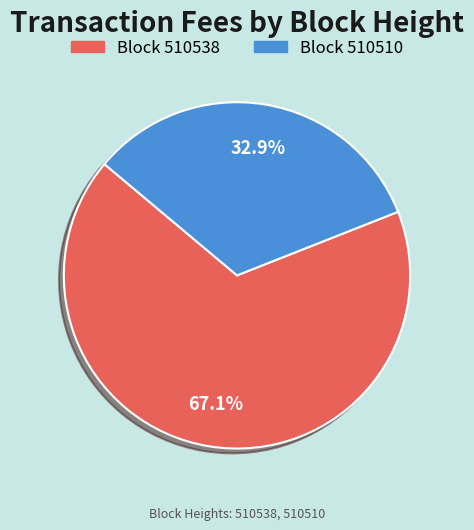

Is there a majority slice in this chart?

Yes